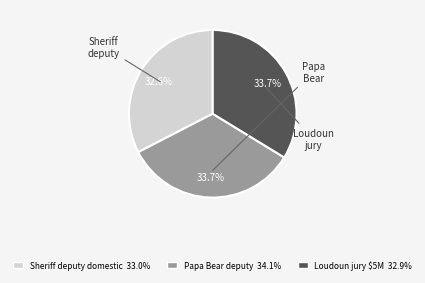

Is there any slice that represents more than half of the pie?

No